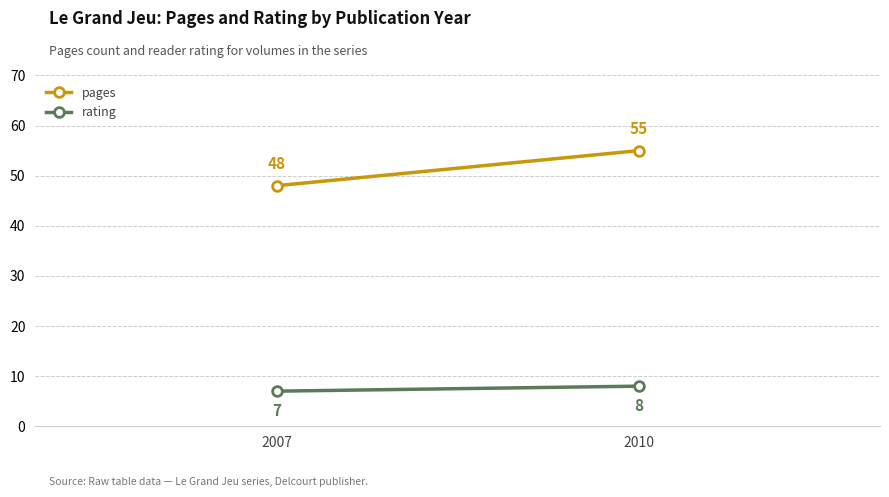

Reading left to right, transcribe all the data shown in this chart.

pages: 2007=48	2010=55
rating: 2007=7	2010=8